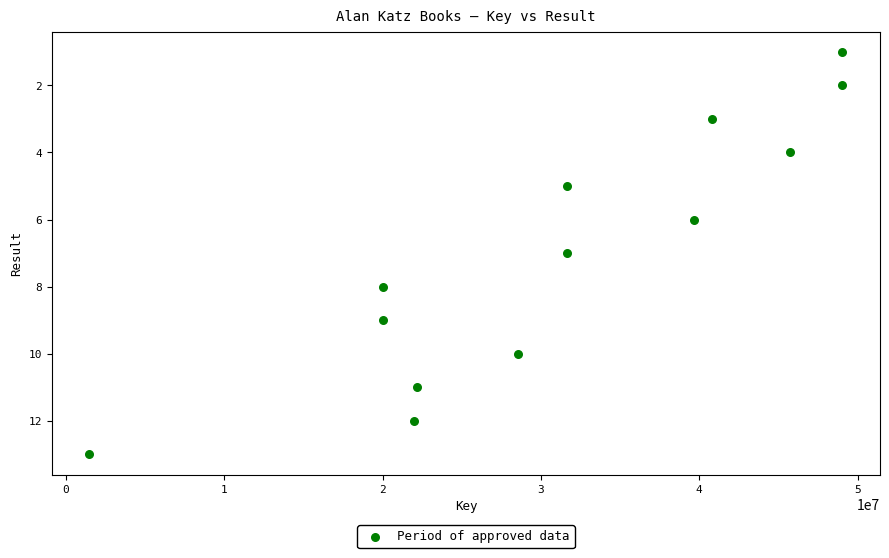

What is the range of X values (max minus min)?

47544689